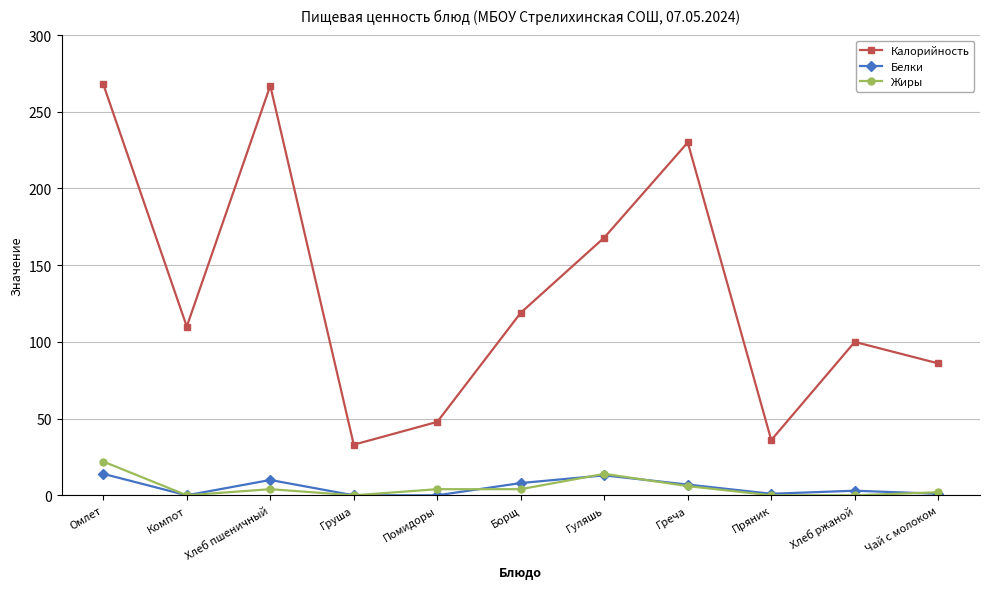

At which label is Калорийность closest to 150?

Гуляшь